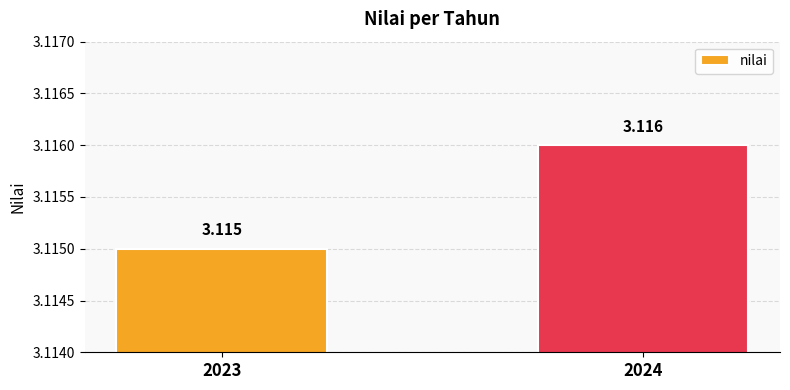

What is the sum of the values at 2024 and 2023?

6.2